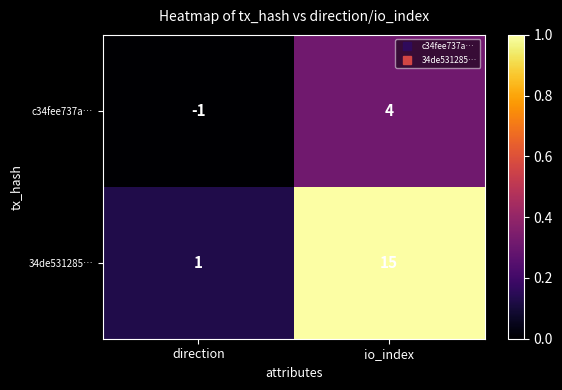

List the series in order of their overall mean, highest first.

34de531285…, c34fee737a…